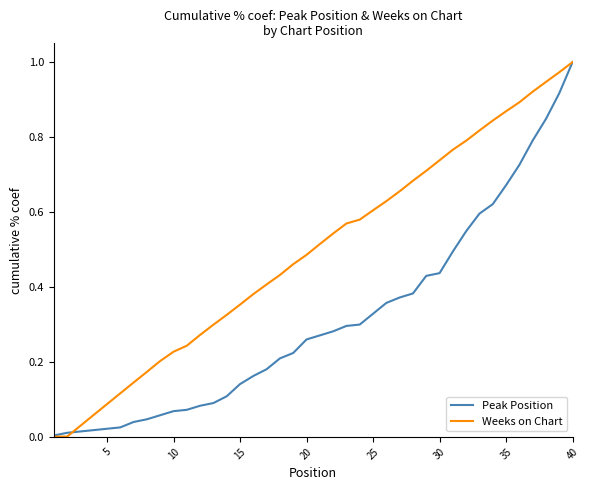

Count the number of data series in this chart.

2